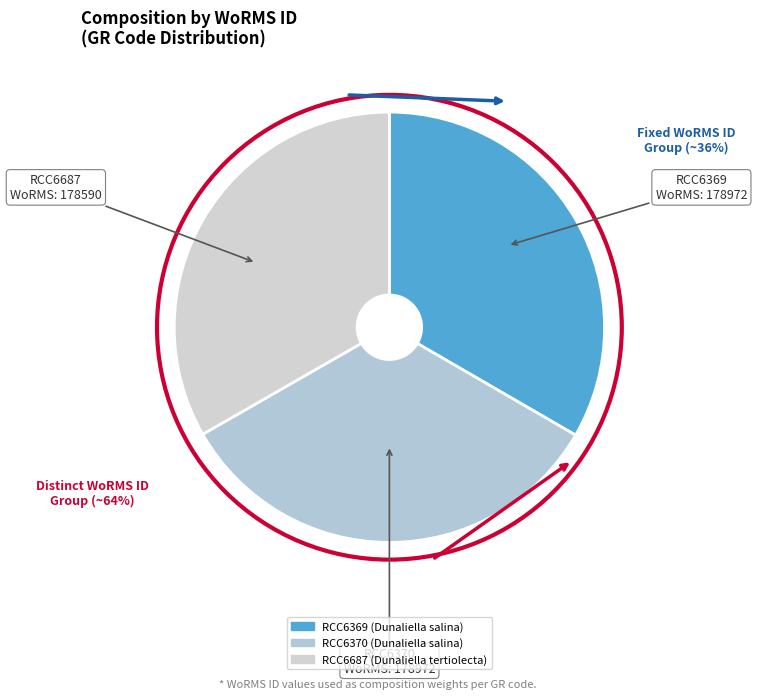

True or false: RCC6370 (Dunaliella salina) accounts for 44% of the total.

False